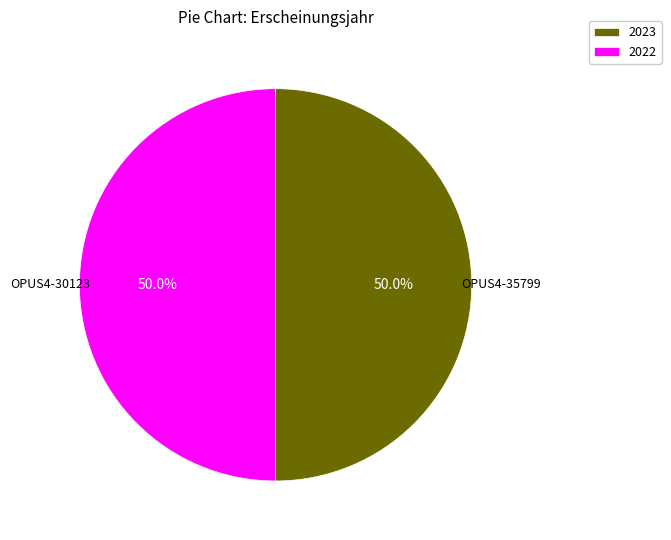

Combined, do 2023 and 2022 account for over 50%?

Yes